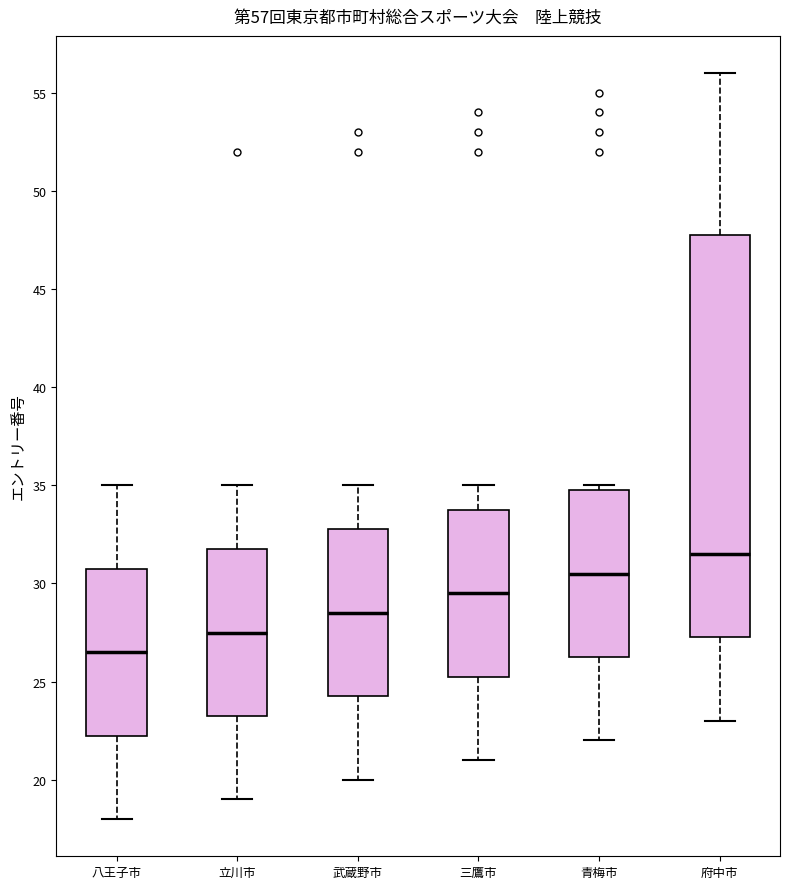

Which box's median line is the lowest?

八王子市